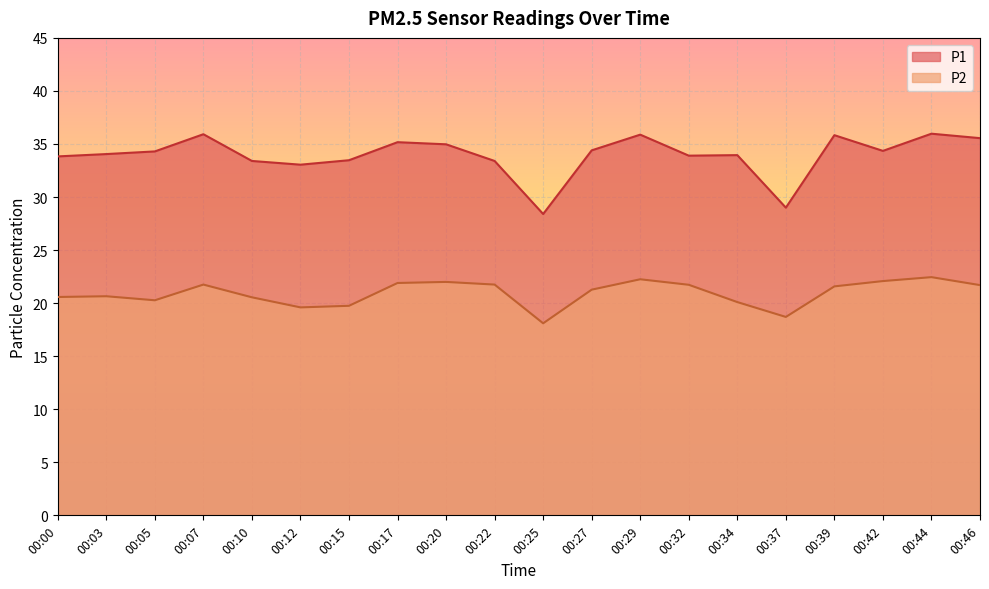

List the series in order of their peak value, highest first.

P1, P2